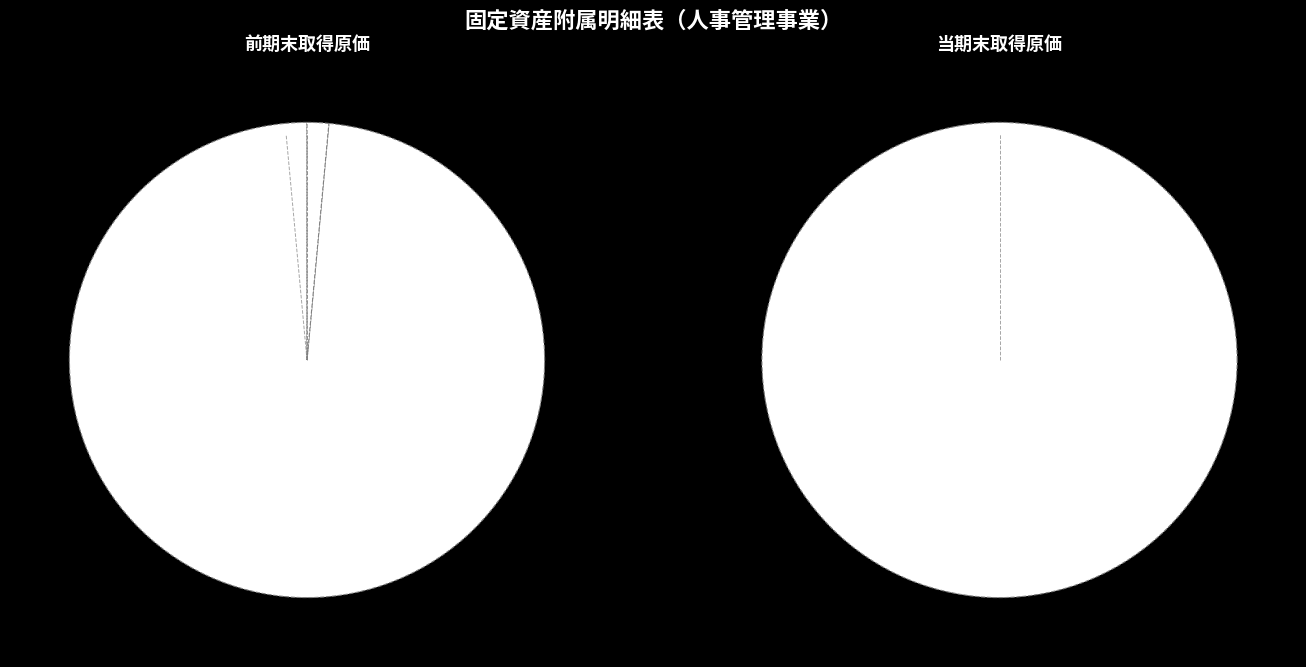

What percentage is NOT represented by 船舶?

100.0%